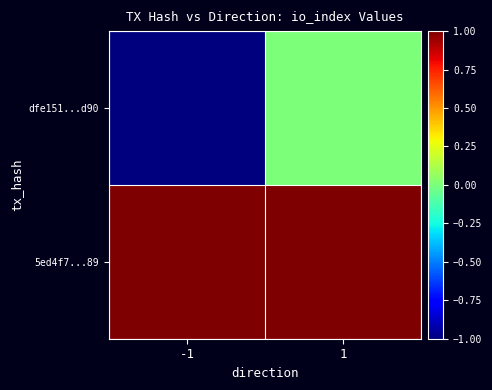

What is the total value across all series at 1?

1